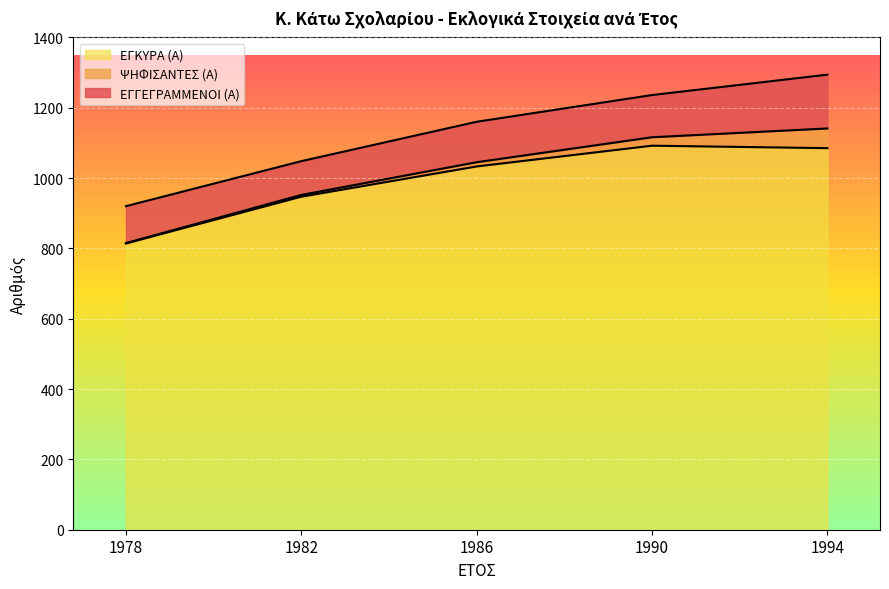

What are all the series names shown in the legend?

ΕΓΚΥΡΑ (Α), ΨΗΦΙΣΑΝΤΕΣ (Α), ΕΓΓΕΓΡΑΜΜΕΝΟΙ (Α)